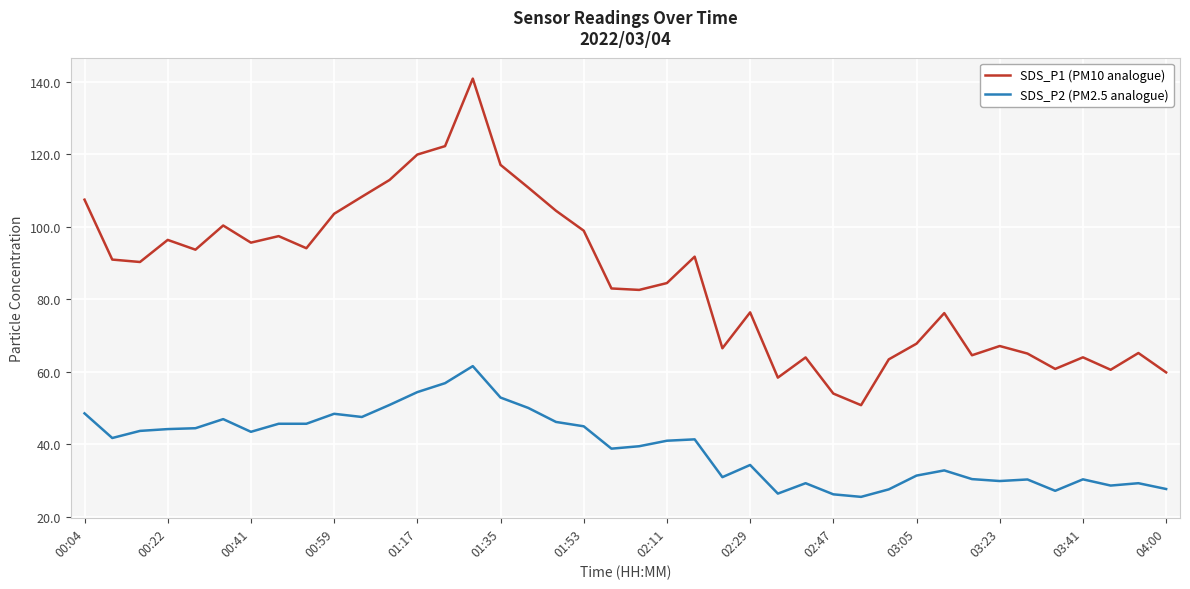

What is the lowest value of the SDS_P1 (PM10 analogue) series?

50.7